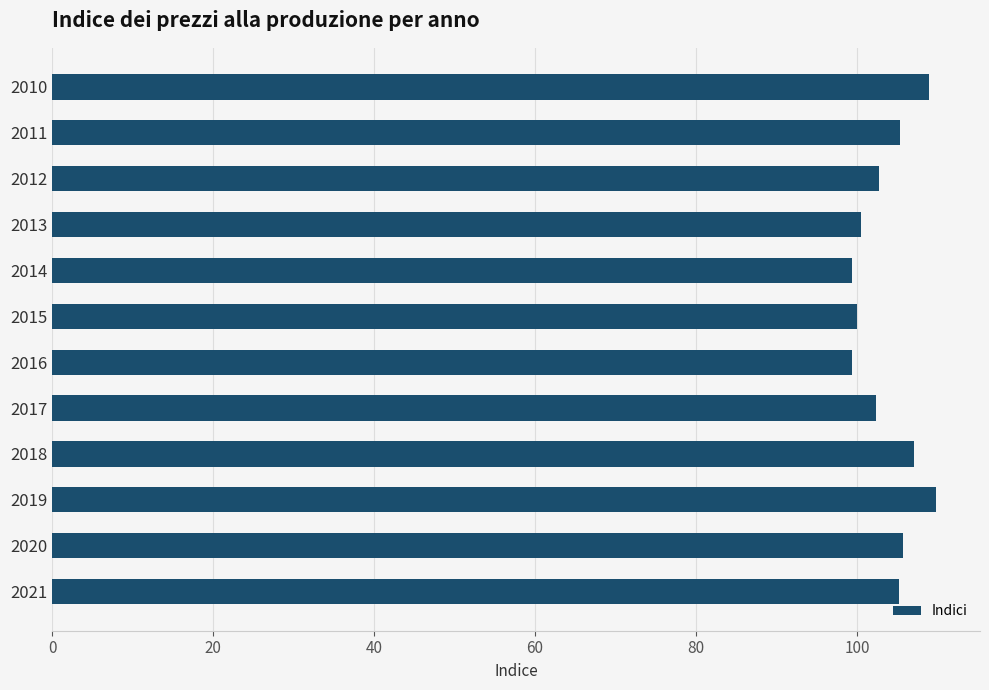

Count the number of categories in the chart.

12